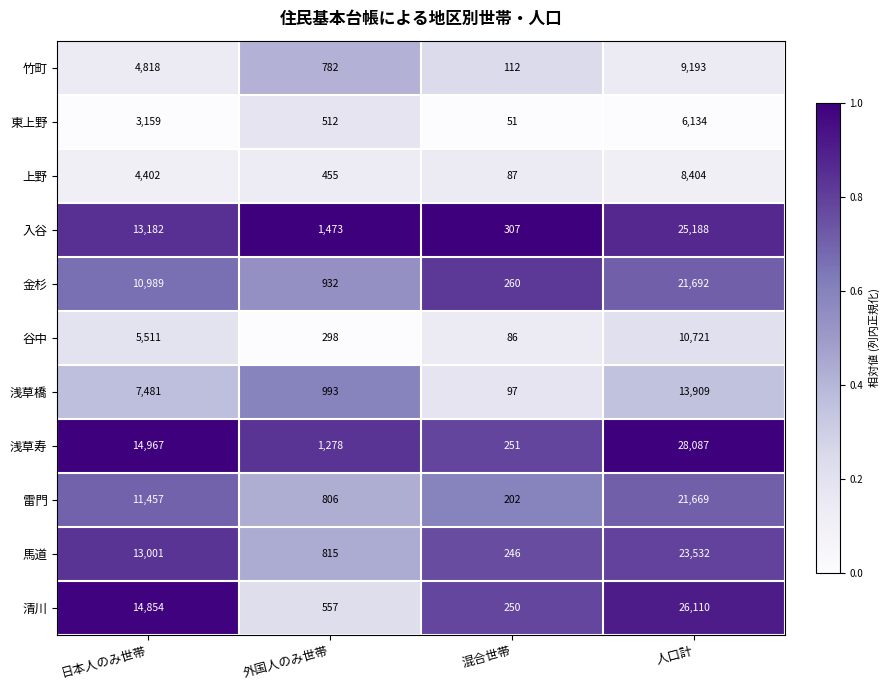

Which series has the largest range (max minus min)?

浅草寿